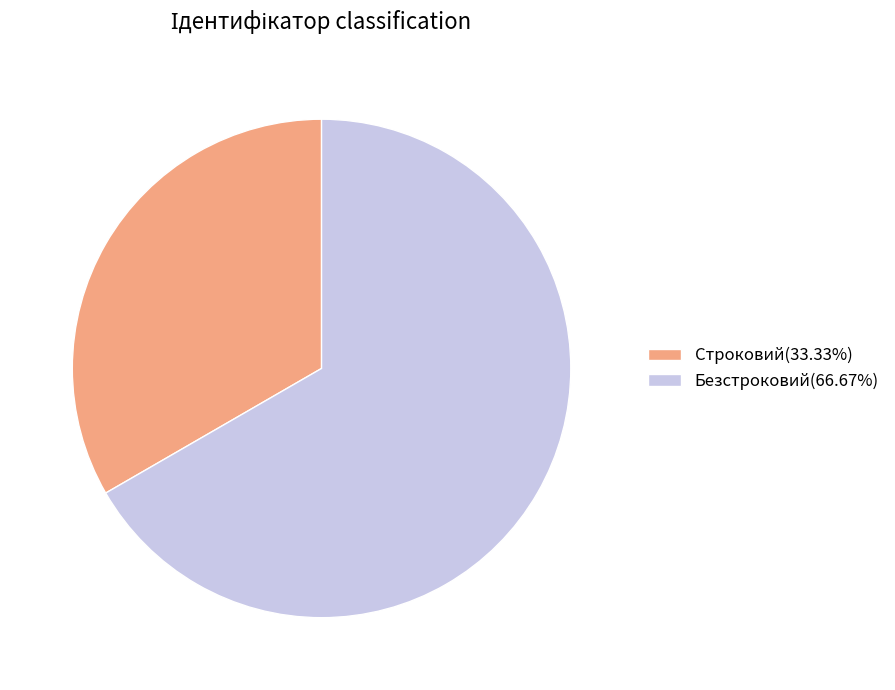

True or false: Строковий accounts for 19% of the total.

False